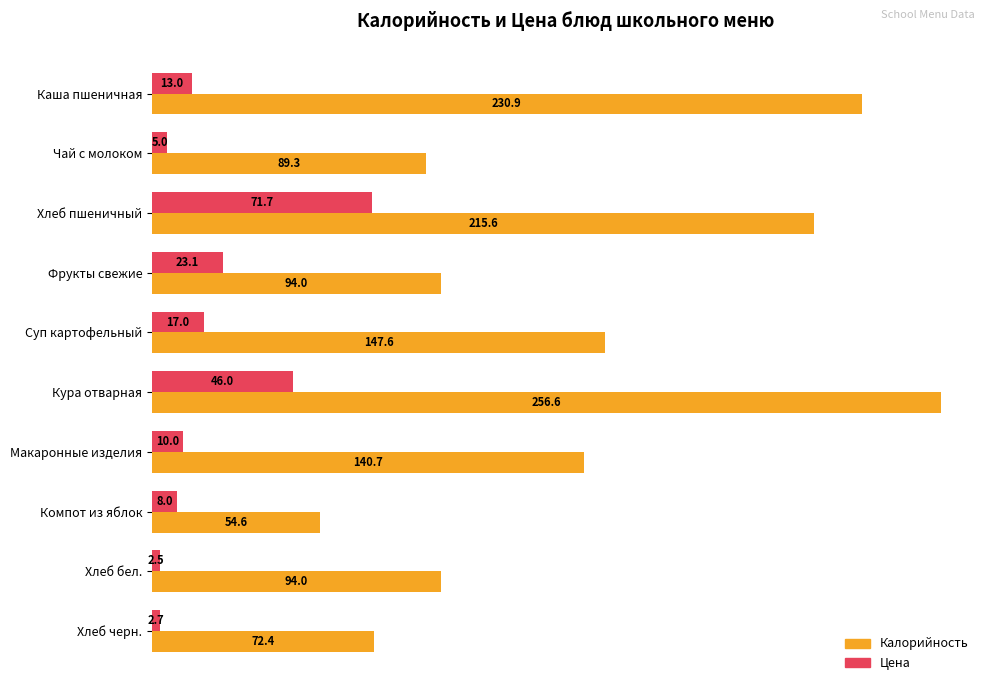

Which series has the widest spread of values?

Калорийность